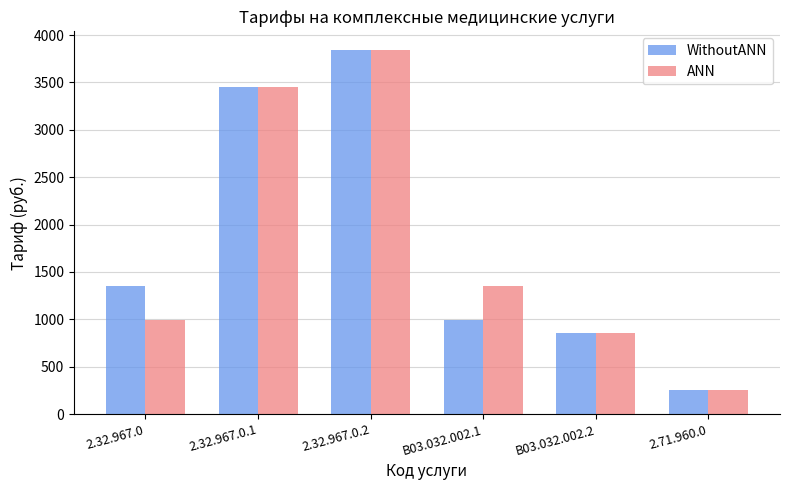

What is the spread (max minus min) of values at B03.032.002.1?

362